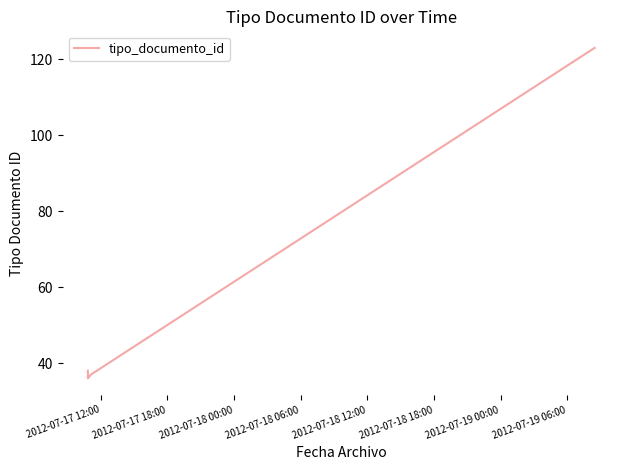

What is the maximum value shown in the chart?

123